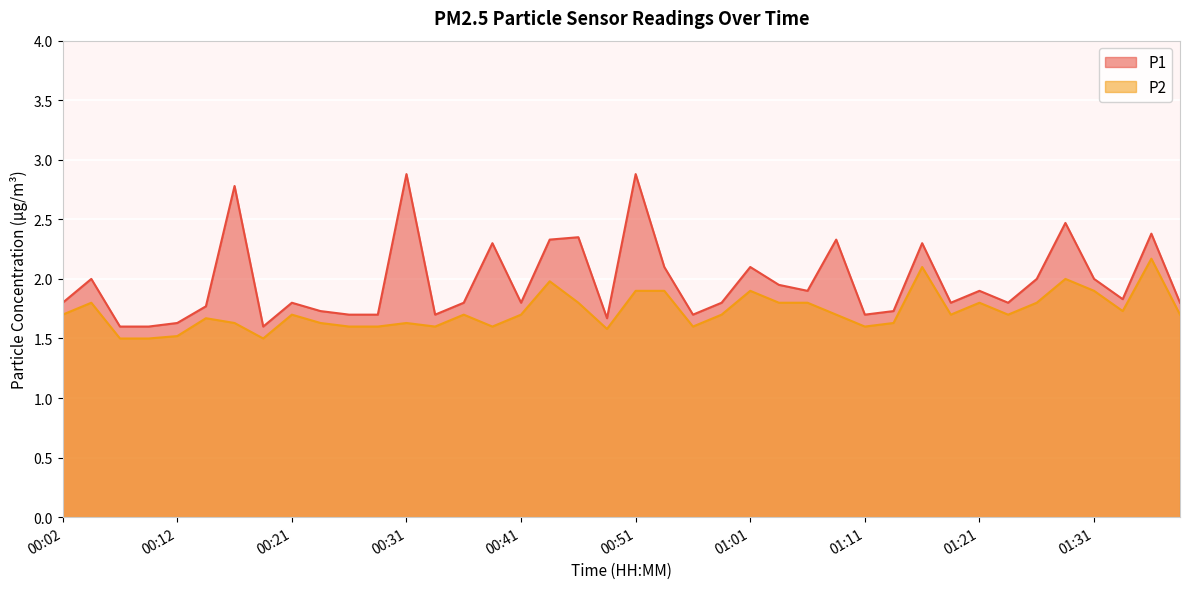

Reading right to left, extract all data points from this chart.

P1: 01:38=1.8	01:36=2.4	01:33=1.8	01:31=2.0	01:28=2.5	01:26=2.0	01:23=1.8	01:21=1.9	01:18=1.8	01:16=2.3	01:13=1.7	01:11=1.7	01:08=2.3	01:06=1.9	01:03=1.9	01:01=2.1	00:58=1.8	00:56=1.7	00:53=2.1	00:51=2.9	00:49=1.7	00:46=2.4	00:44=2.3	00:41=1.8	00:39=2.3	00:36=1.8	00:34=1.7	00:31=2.9	00:29=1.7	00:26=1.7	00:24=1.7	00:21=1.8	00:19=1.6	00:17=2.8	00:14=1.8	00:12=1.6	00:09=1.6	00:07=1.6	00:04=2.0	00:02=1.8
P2: 01:38=1.7	01:36=2.2	01:33=1.7	01:31=1.9	01:28=2.0	01:26=1.8	01:23=1.7	01:21=1.8	01:18=1.7	01:16=2.1	01:13=1.6	01:11=1.6	01:08=1.7	01:06=1.8	01:03=1.8	01:01=1.9	00:58=1.7	00:56=1.6	00:53=1.9	00:51=1.9	00:49=1.6	00:46=1.8	00:44=2.0	00:41=1.7	00:39=1.6	00:36=1.7	00:34=1.6	00:31=1.6	00:29=1.6	00:26=1.6	00:24=1.6	00:21=1.7	00:19=1.5	00:17=1.6	00:14=1.7	00:12=1.5	00:09=1.5	00:07=1.5	00:04=1.8	00:02=1.7